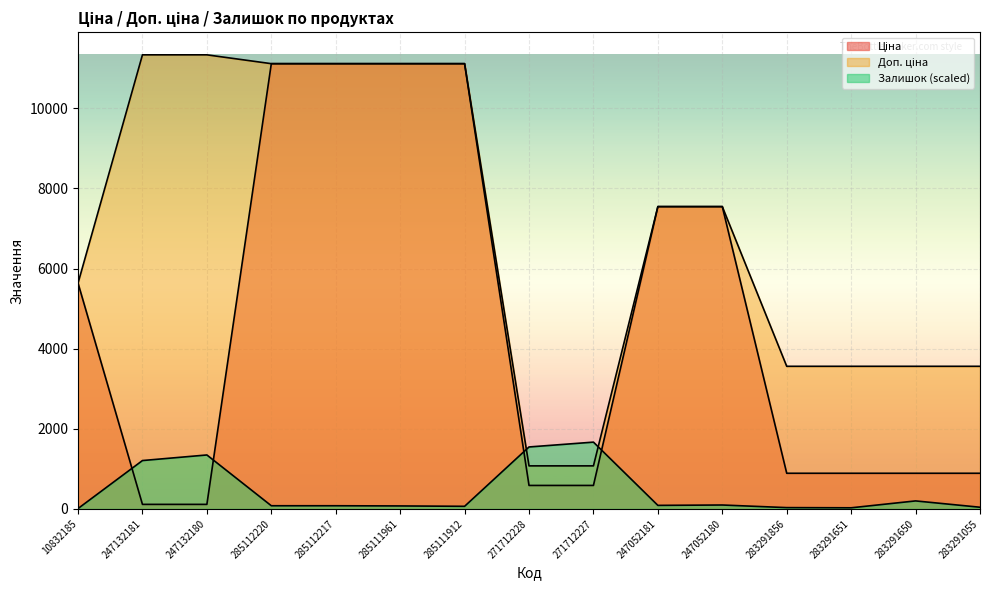

Which series has the largest total across all categories?

Доп. ціна